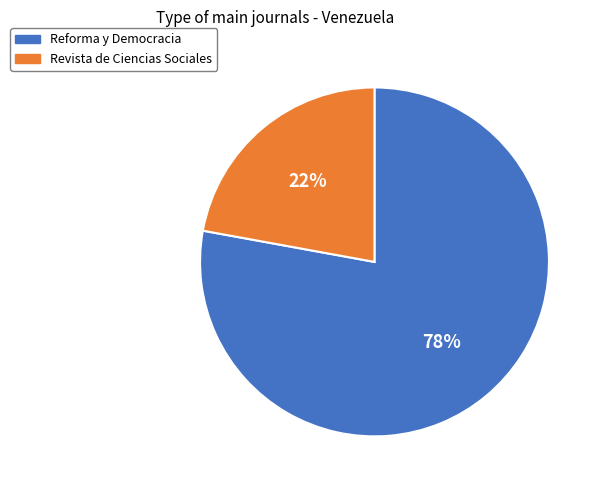

Is the sum of Reforma y Democracia and Revista de Ciencias Sociales greater than half?

Yes